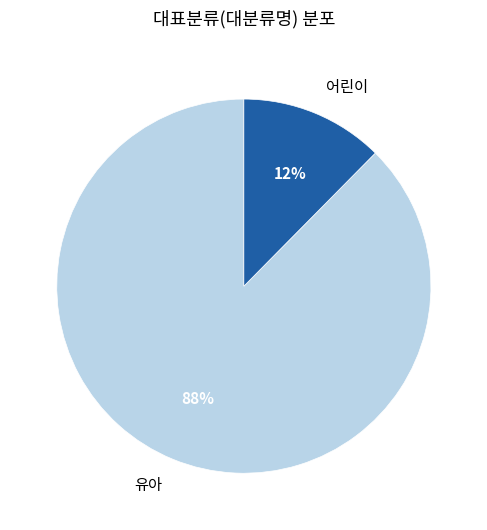

Between 어린이 and 유아, which is larger?

유아